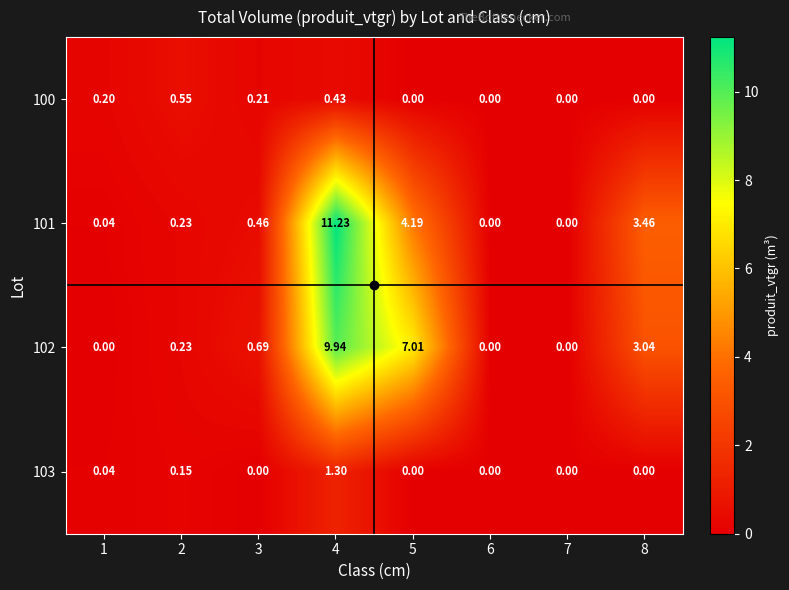

How many series are shown in this chart?

4